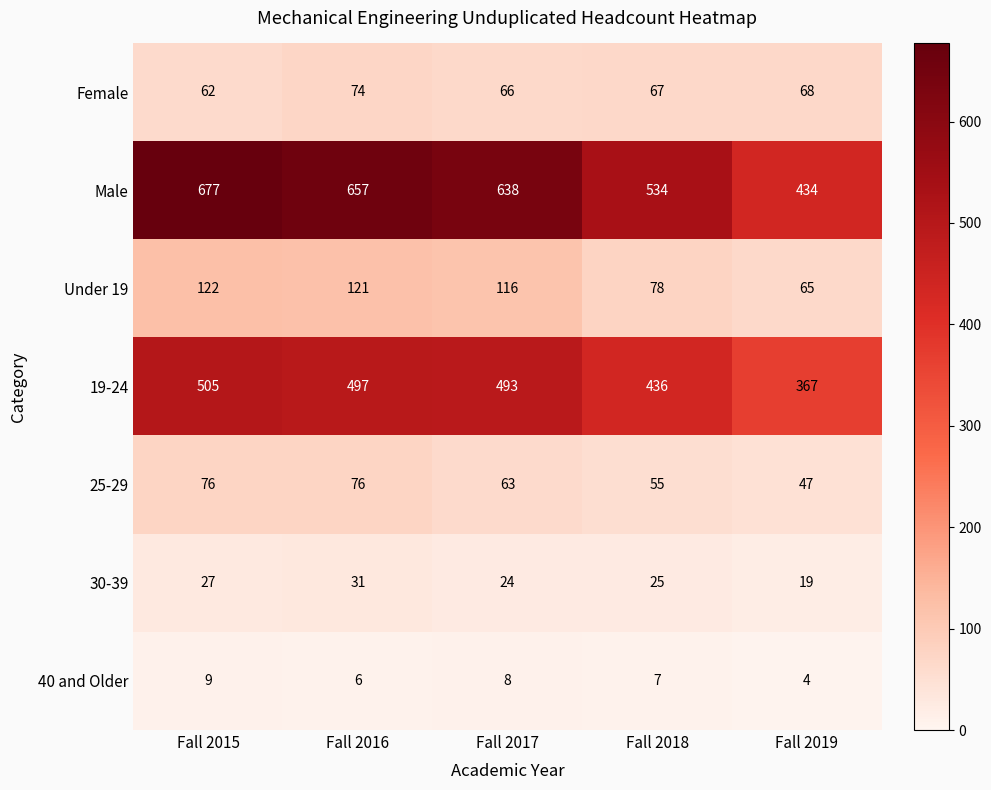

What is the smallest value displayed?

4